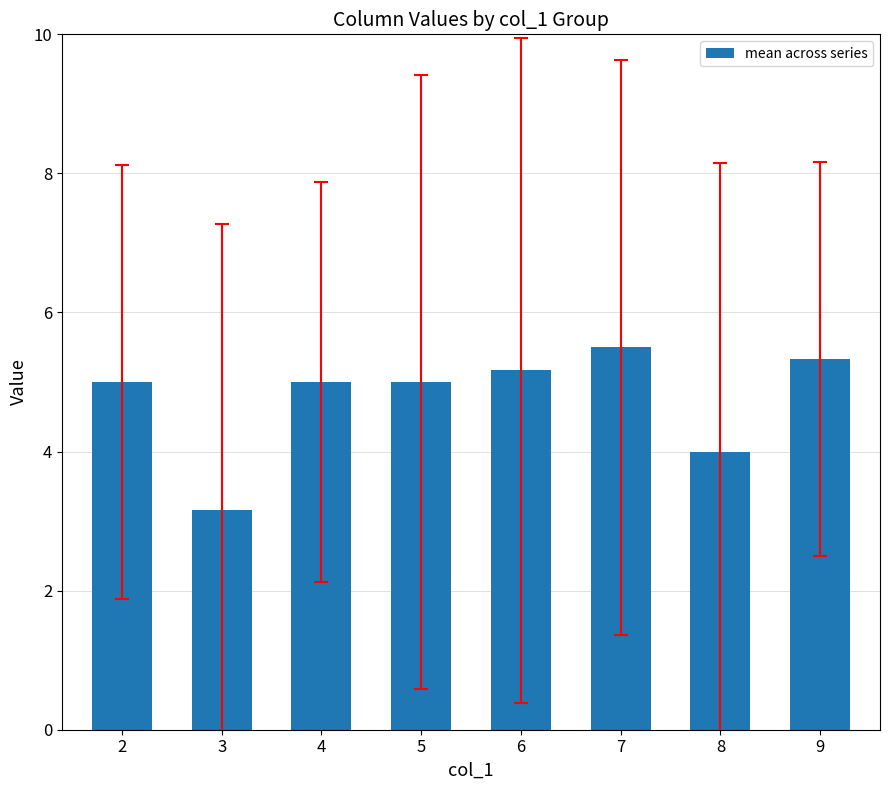

Which label corresponds to the largest value in the chart?

7